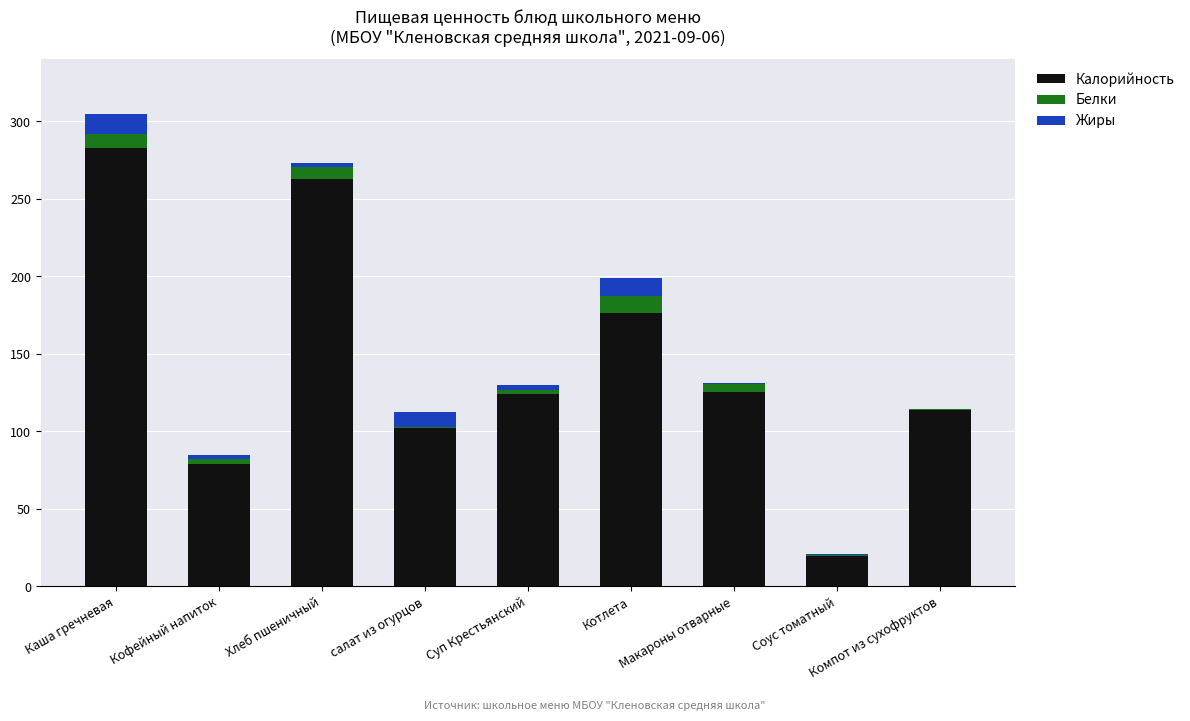

Is it true that Калорийность equals 102.0 at салат из огурцов?

True